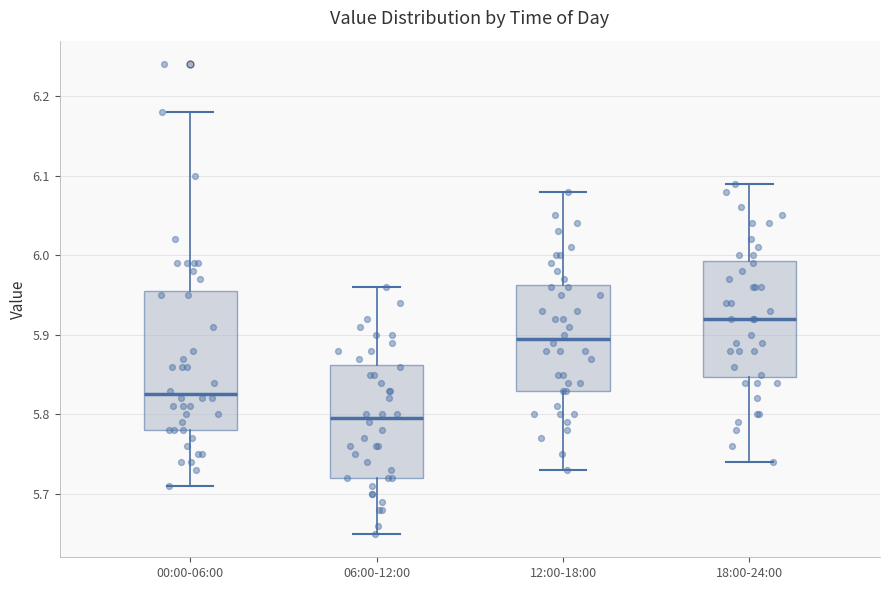

Reading left to right, transcribe this box plot: for each box, give where its median line is, the range the box spans, and where its two whiskers end, as read against the y-axis. The values are not printed on the chart, so give them approximately, as read against the axis.

00:00-06:00: median 5.83, box 5.78 to 5.96, whiskers 5.71 to 6.18
06:00-12:00: median 5.80, box 5.72 to 5.86, whiskers 5.65 to 5.96
12:00-18:00: median 5.90, box 5.83 to 5.96, whiskers 5.73 to 6.08
18:00-24:00: median 5.92, box 5.85 to 5.99, whiskers 5.74 to 6.09